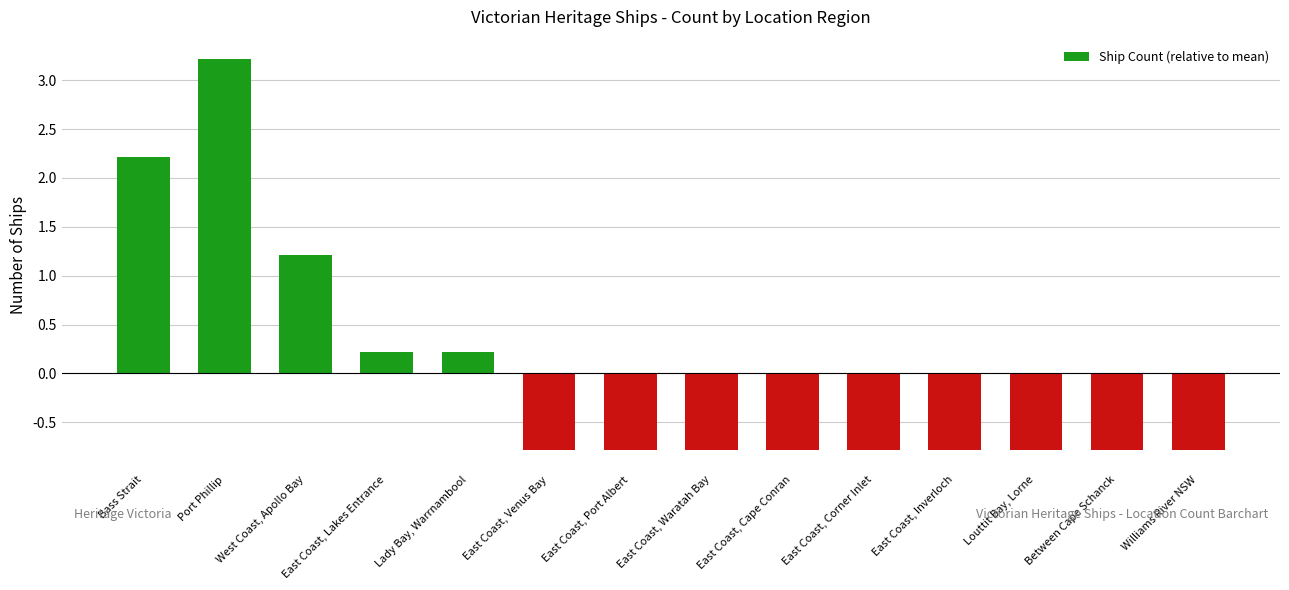

Reading left to right, transcribe all the data shown in this chart.

Bass Strait=2.2	Port Phillip=3.2	West Coast, Apollo Bay=1.2	East Coast, Lakes Entrance=0.2	Lady Bay, Warrnambool=0.2	East Coast, Venus Bay=-0.8	East Coast, Port Albert=-0.8	East Coast, Waratah Bay=-0.8	East Coast, Cape Conran=-0.8	East Coast, Corner Inlet=-0.8	East Coast, Inverloch=-0.8	Louttit Bay, Lorne=-0.8	Between Cape Schanck=-0.8	Williams River NSW=-0.8